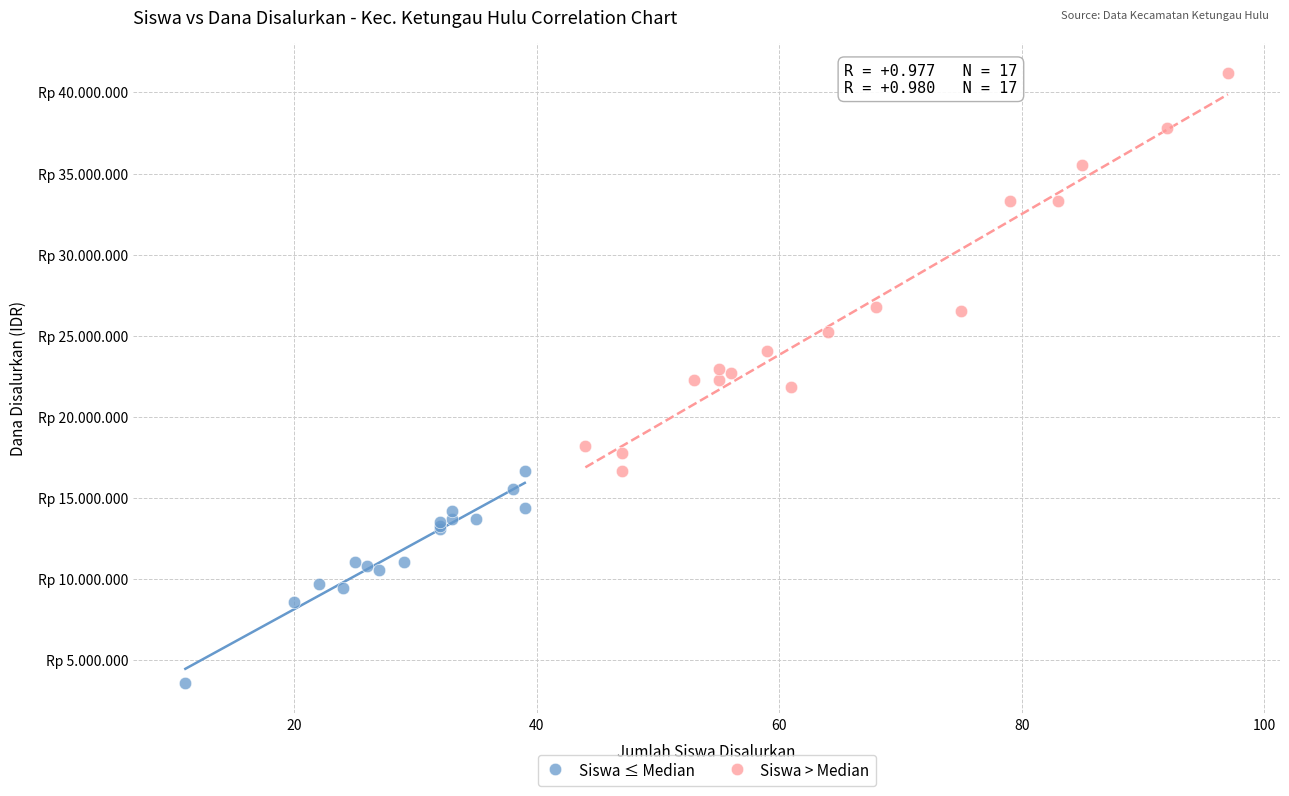

Which series has the largest Y range (max minus min)?

Siswa > Median